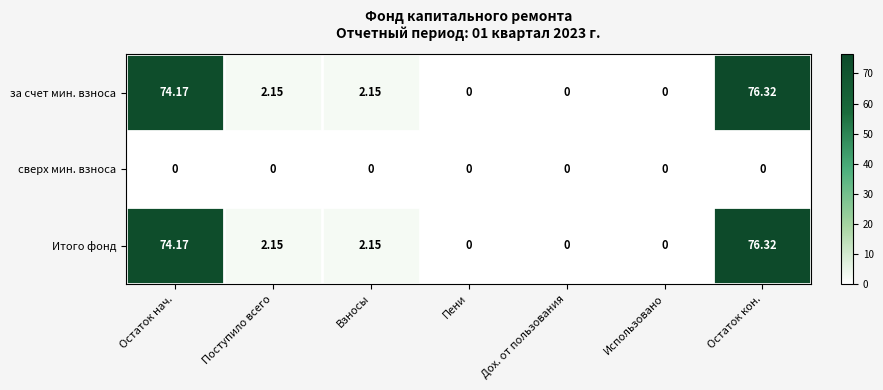

At which label does за счет мин. взноса reach its peak?

Остаток кон.